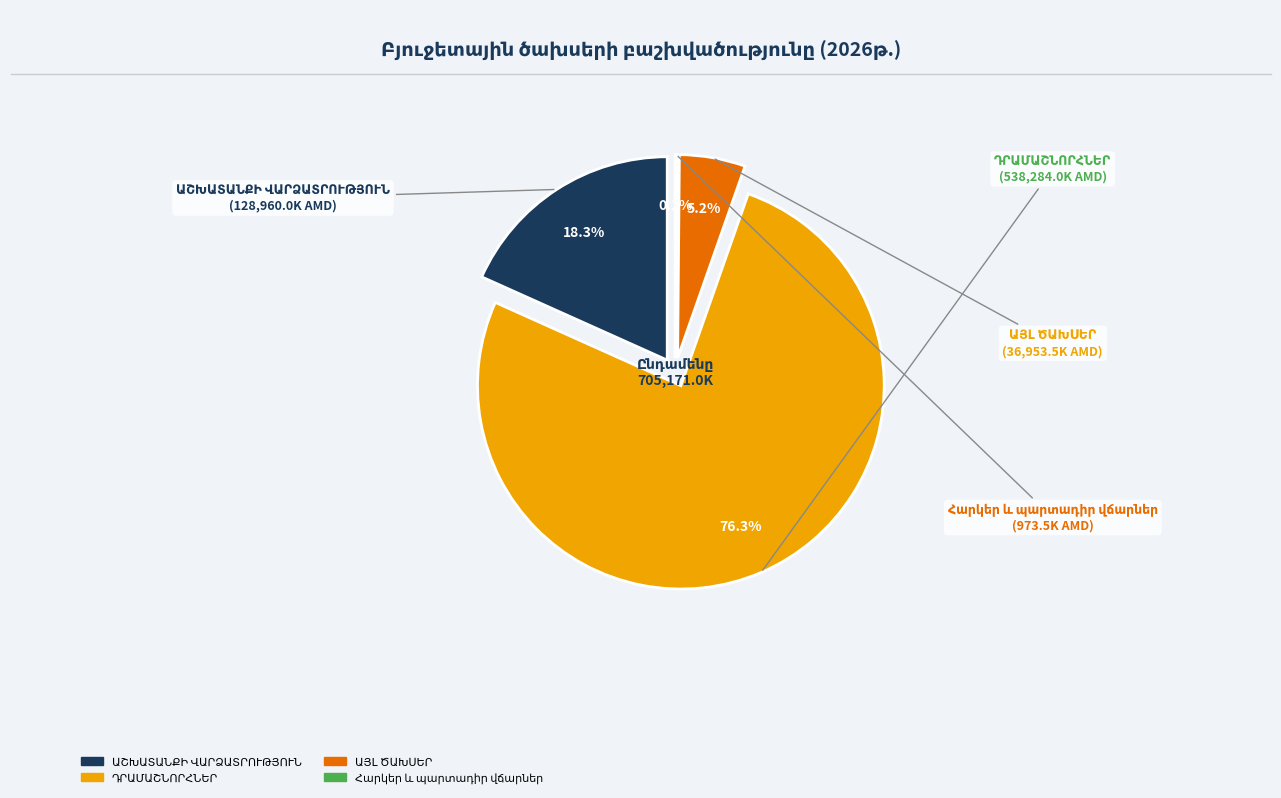

Is it true that ԱՇԽԱՏԱՆՔԻ ՎԱՐՁԱՏՐՈՒԹՅՈՒՆ is 18% of the pie?

True